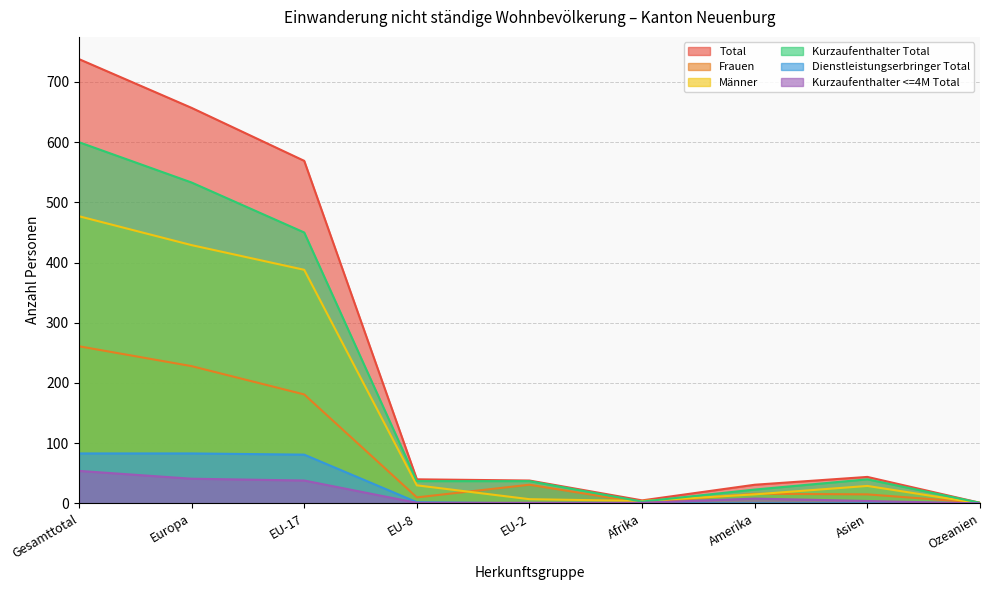

Rank the categories by Frauen value from highest to lowest.

Gesamttotal, Europa, EU-17, EU-2, Amerika, Asien, EU-8, Afrika, Ozeanien